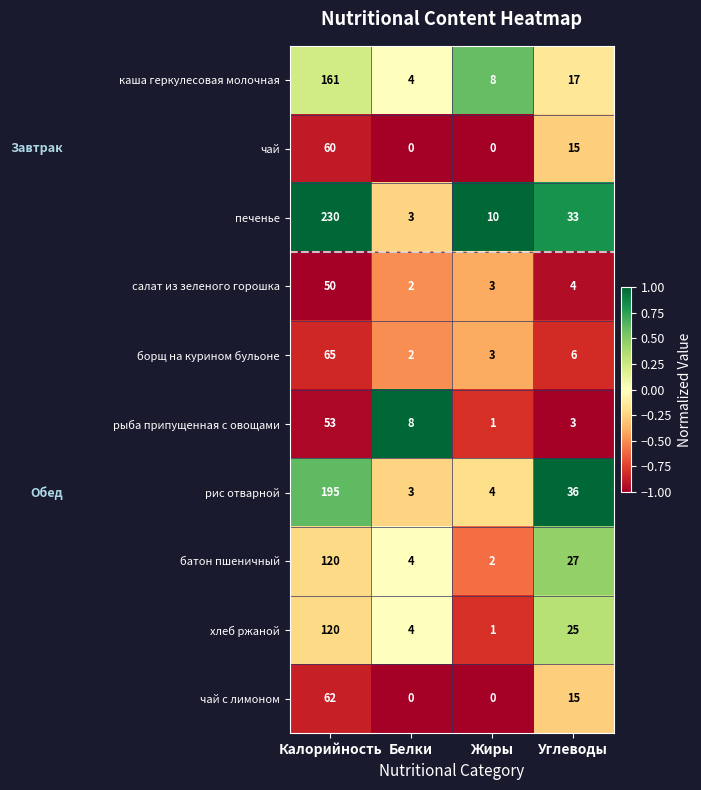

Which category has the highest value across all series?

Калорийность